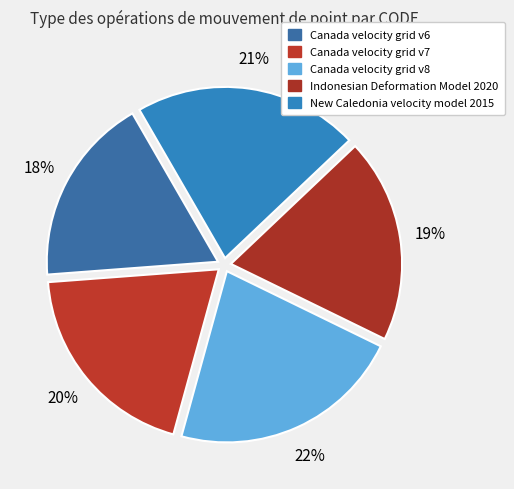

Count the number of slices in the pie.

5